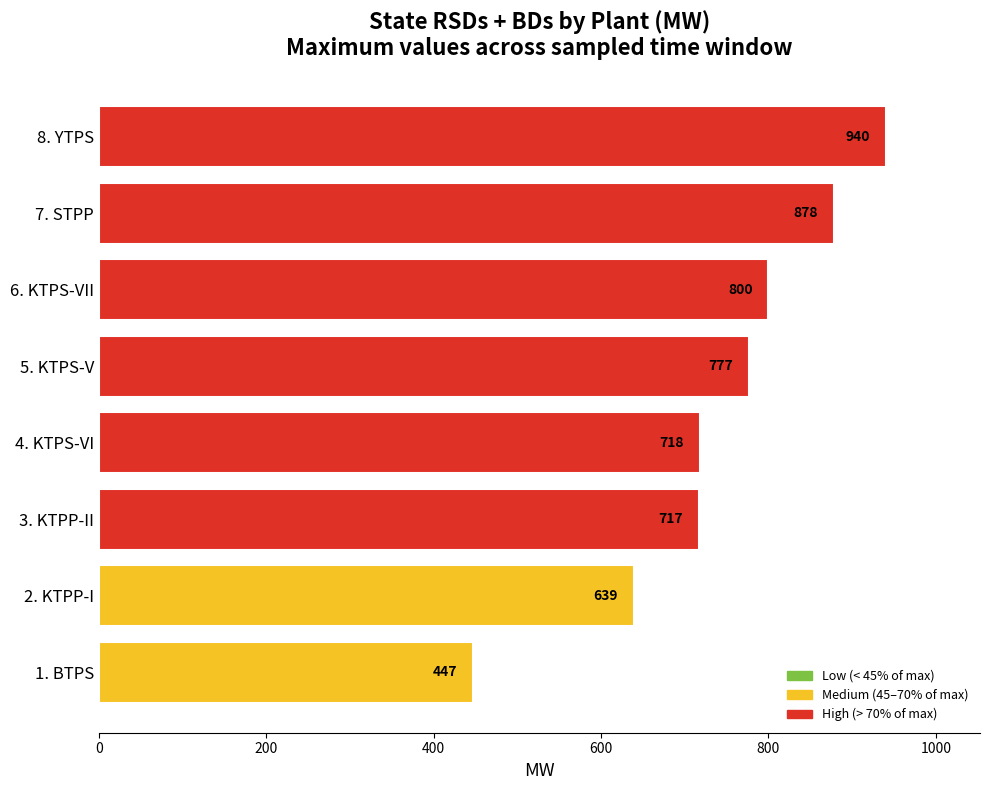

The value at 2. KTPP-I is 1077. True or false?

False